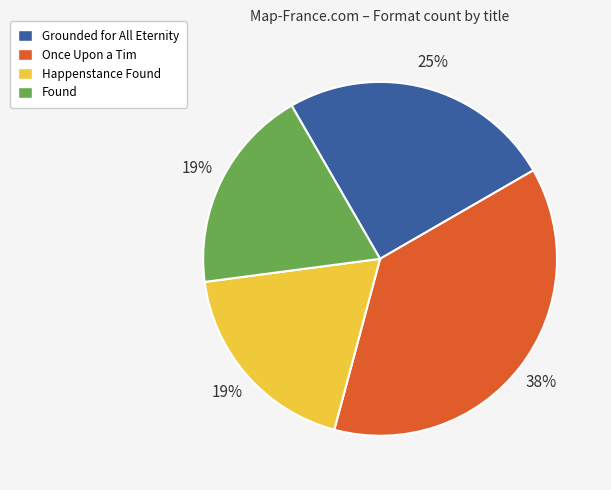

Do Happenstance Found and Once Upon a Tim together represent more than half of the pie?

Yes